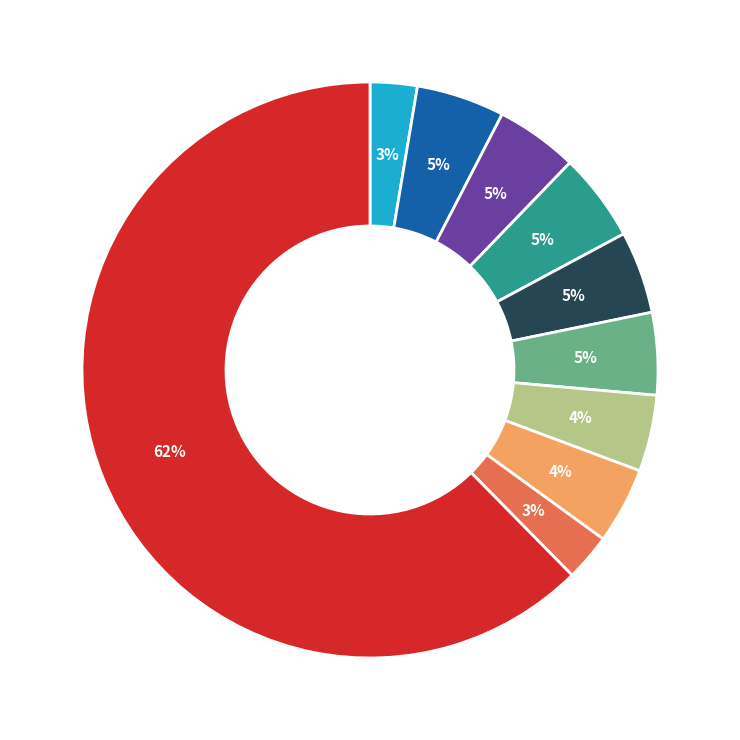

Is there a majority slice in this chart?

Yes